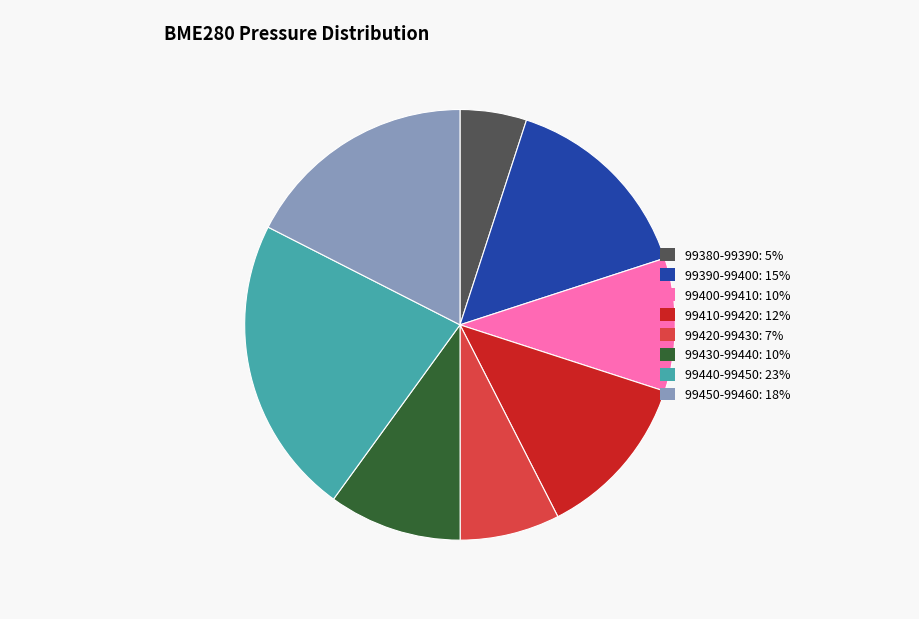

Is there any slice that represents more than half of the pie?

No